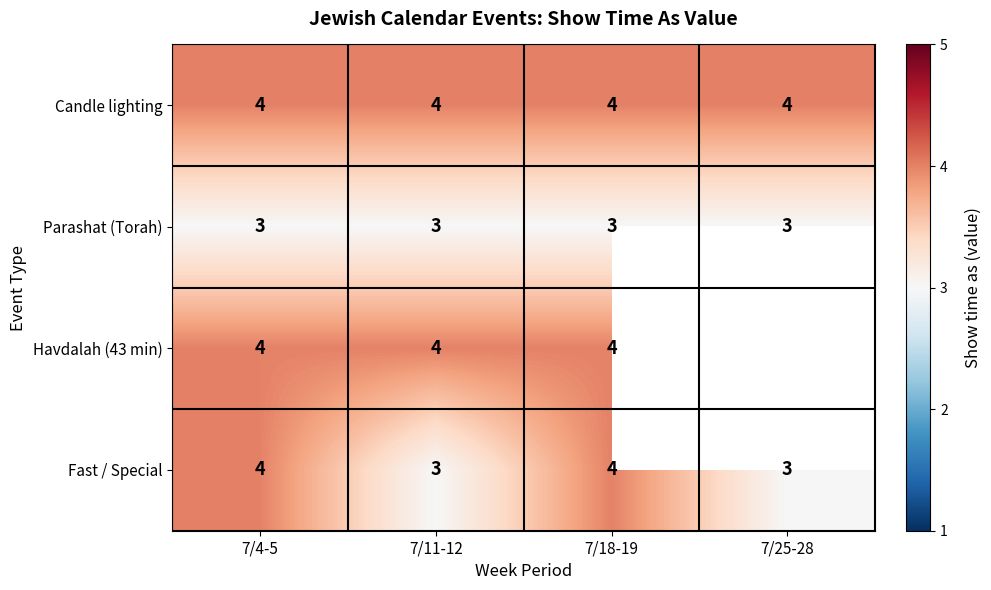

Between 7/4-5 and 7/11-12, which series saw the biggest shift?

Fast / Special